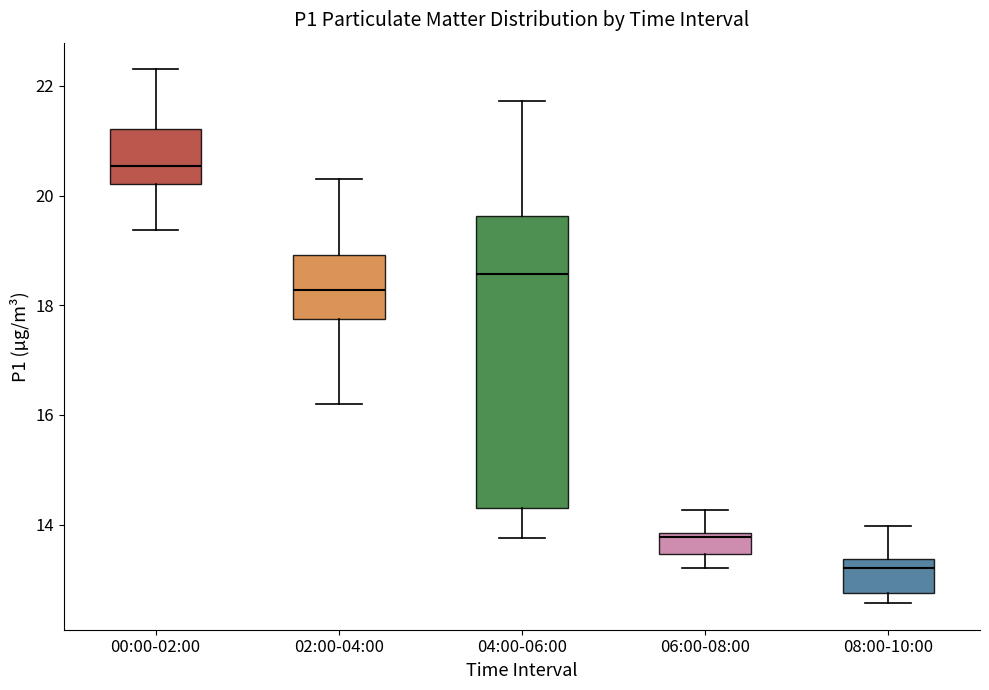

Reading left to right, read every box against the y-axis: the position of its median line, the range the box covers, and the ends of its whiskers. The values are not printed on the chart, so give them approximately, as read against the axis.

00:00-02:00: median 20.6, box 20.2 to 21.2, whiskers 19.4 to 22.4
02:00-04:00: median 18.2, box 17.8 to 19.0, whiskers 16.2 to 20.4
04:00-06:00: median 18.6, box 14.4 to 19.6, whiskers 13.8 to 21.8
06:00-08:00: median 13.8 (just below the box's upper edge), box 13.4 to 13.8, whiskers 13.2 to 14.2
08:00-10:00: median 13.2, box 12.8 to 13.4, whiskers 12.6 to 14.0